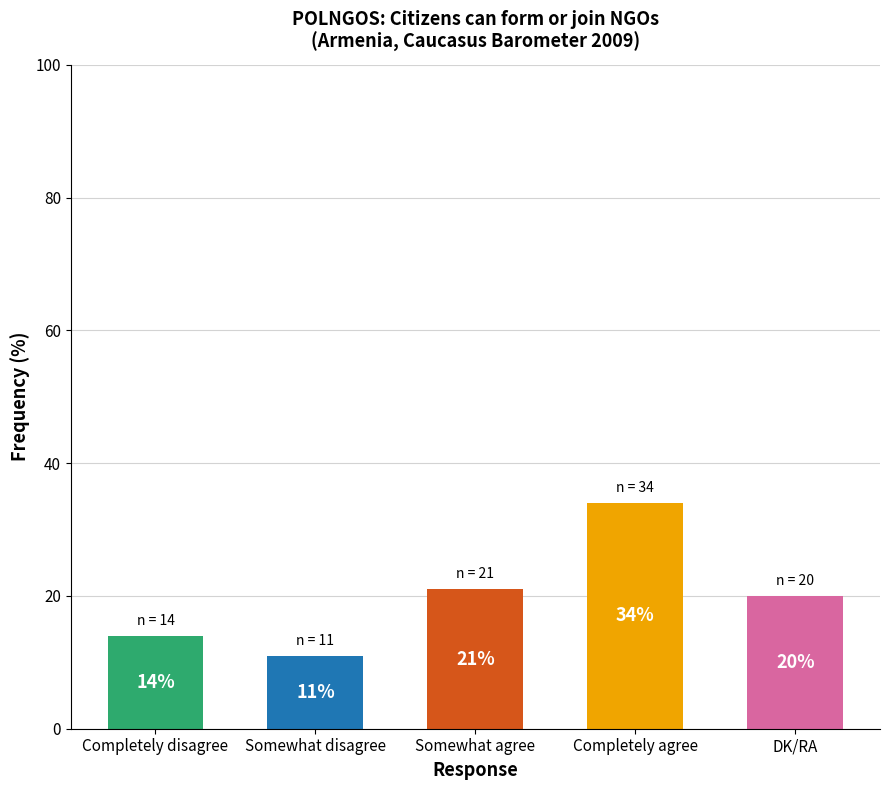

What is the label of the 5th bar from the right?

Completely disagree